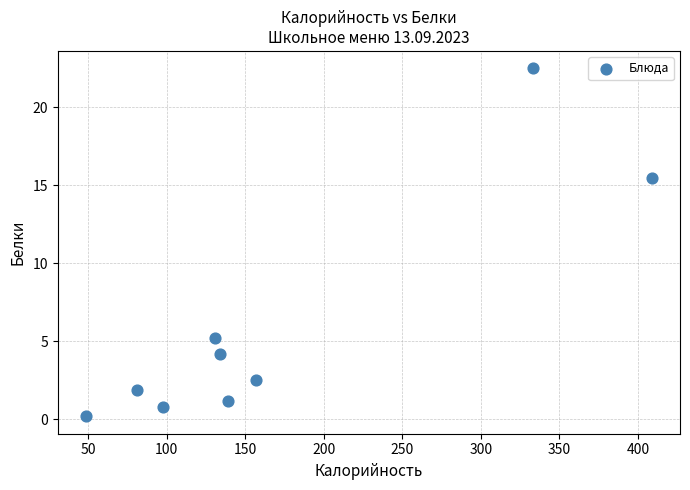

What Y value in the scatter plot is closest to 11?

15.5